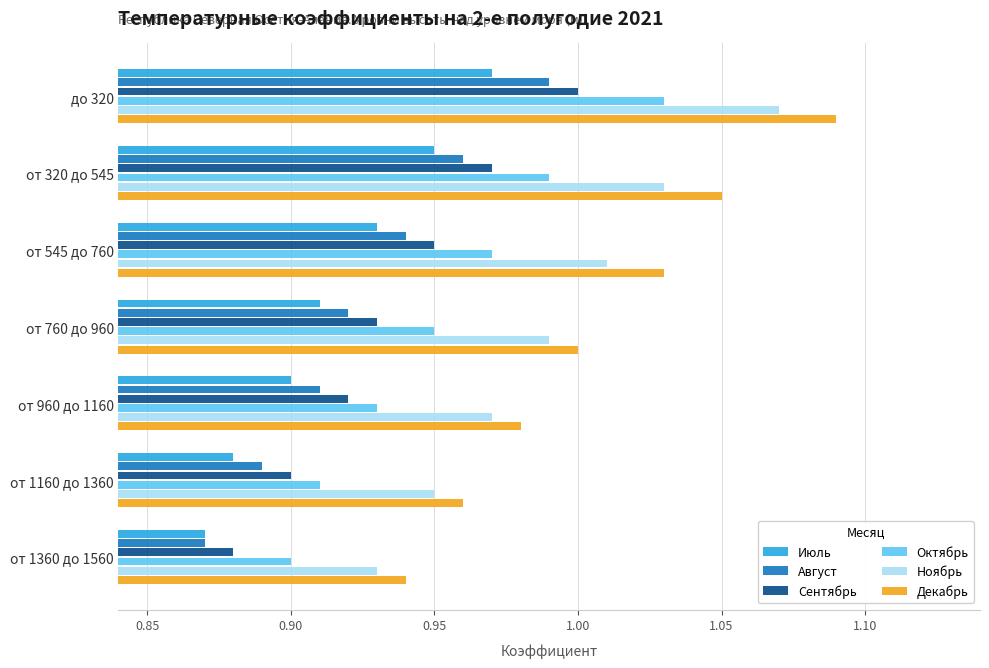

Is it true that Сентябрь equals 0.9 at от 760 до 960?

True